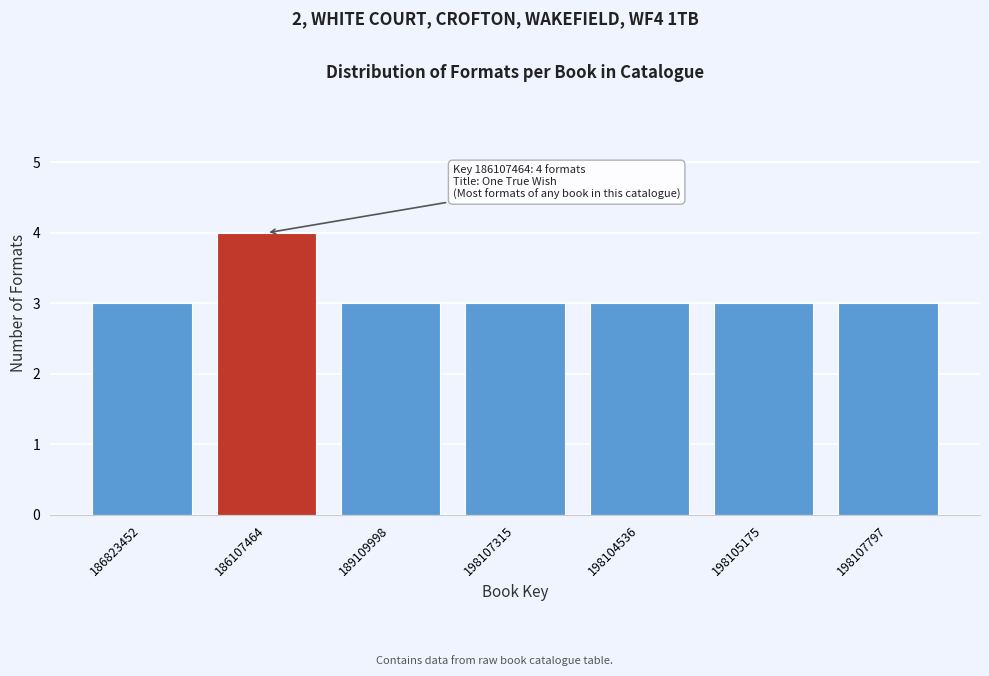

Reading right to left, what are all the values shown in this chart?

3	3	3	3	3	4	3